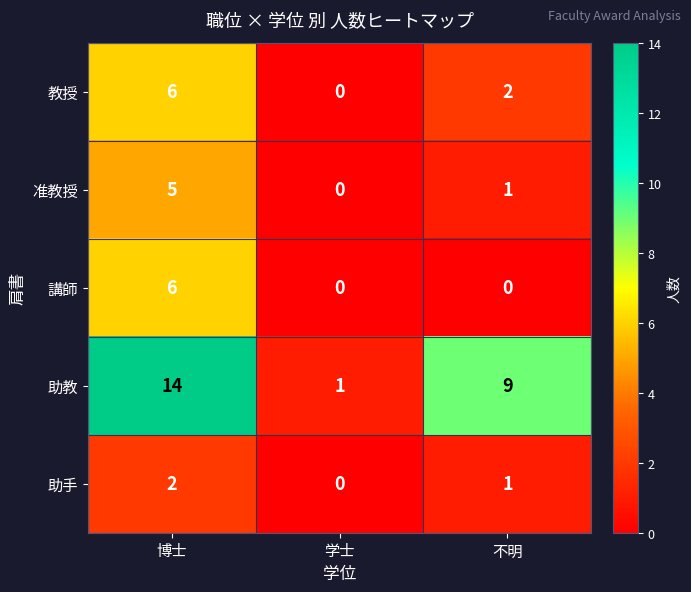

Is the value of 講師 at 学士 greater than the value of 准教授 at 不明?

No